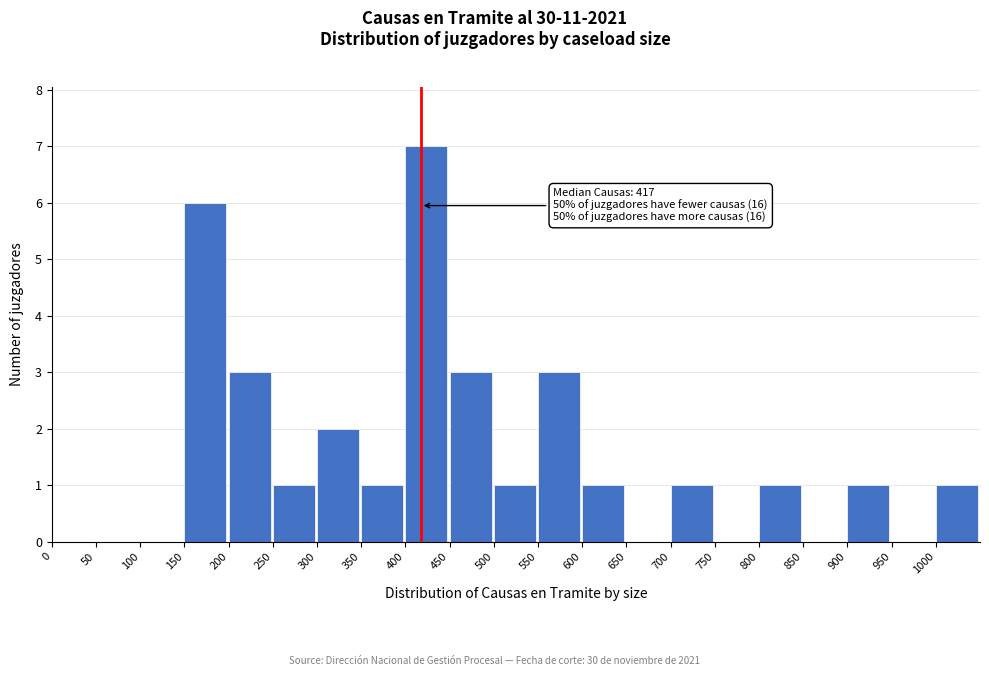

Over which range of the x-axis is the bar tallest?

400 to 450